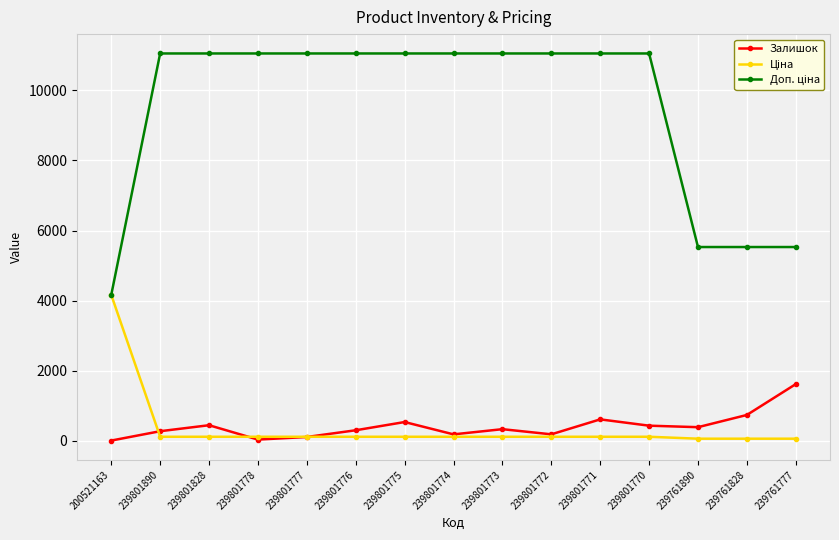

What is the difference between the highest and lowest values at 239801778?

11025.0